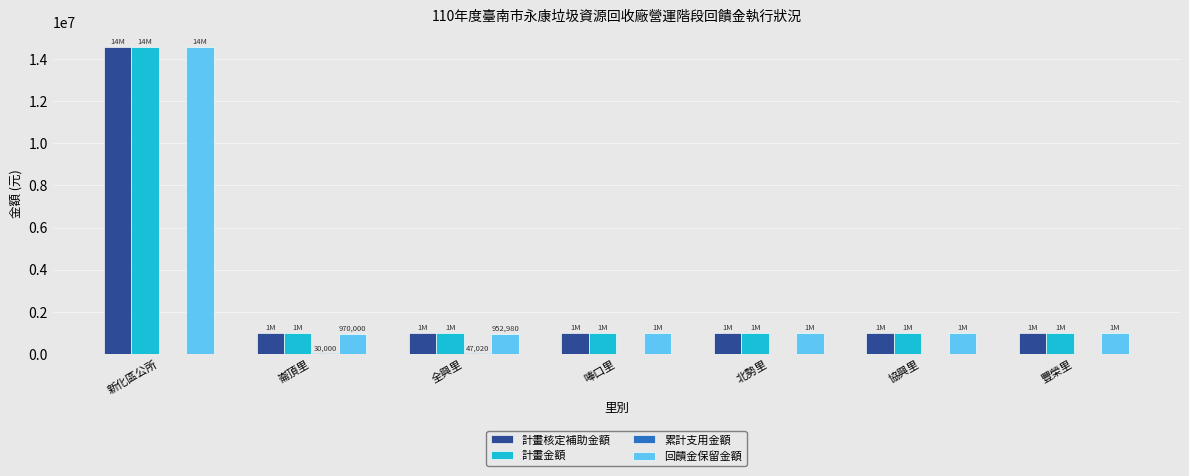

How many groups of bars are there?

7